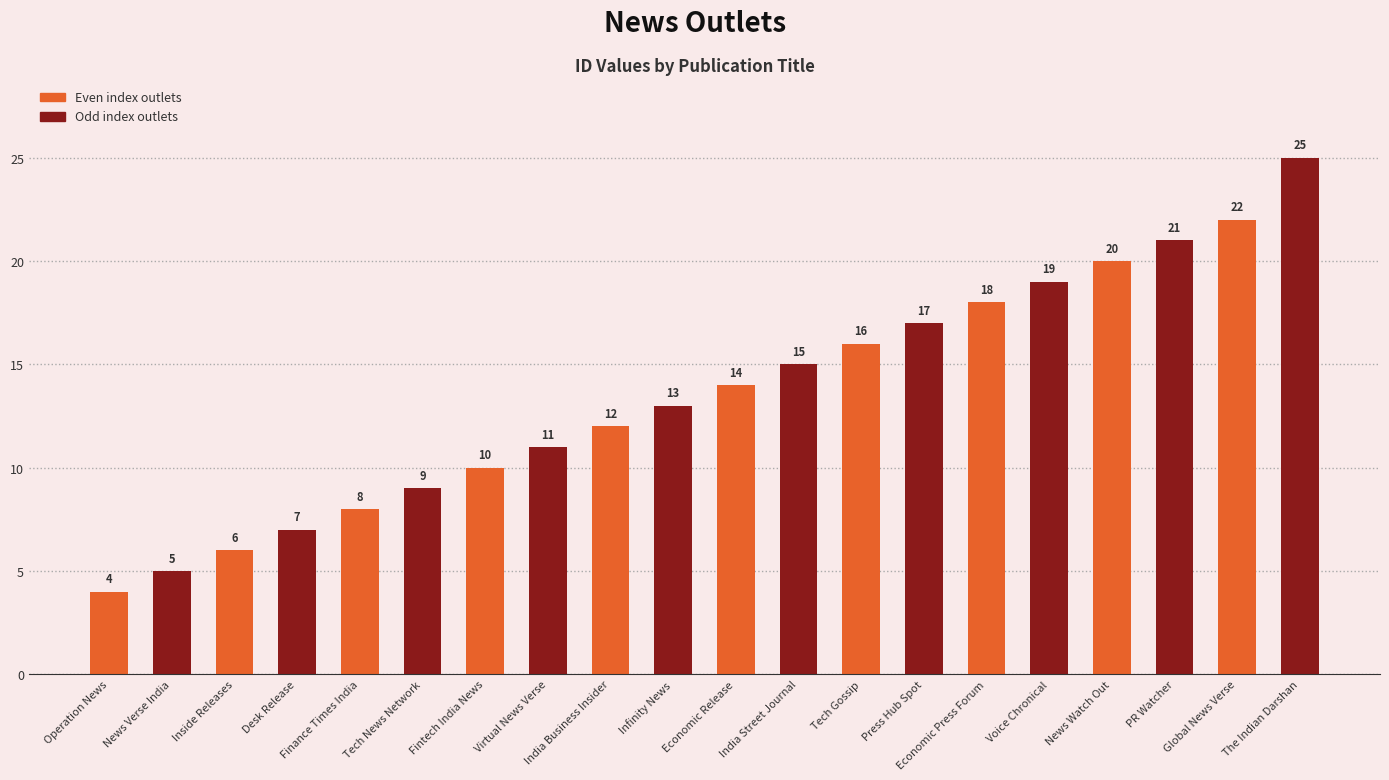

What is the average value?

14